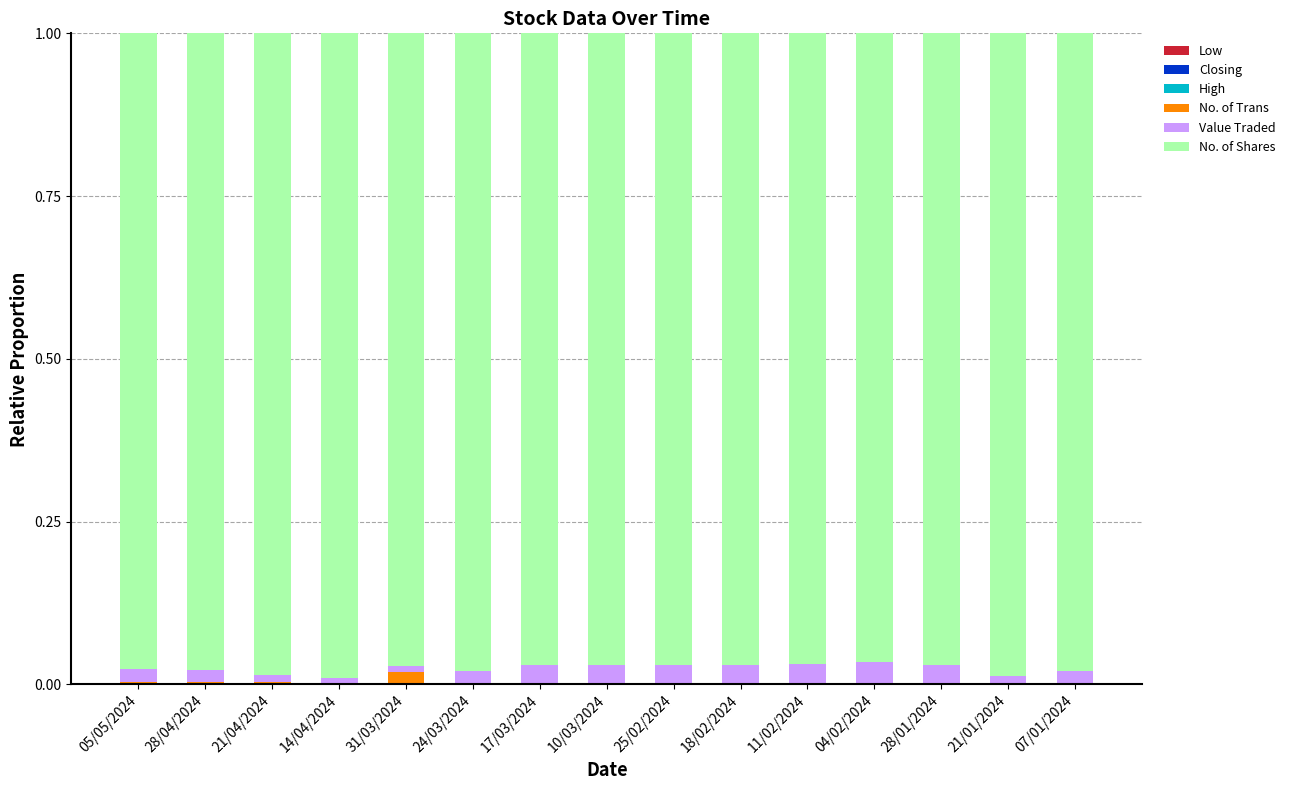

How many data points does each series have?

15